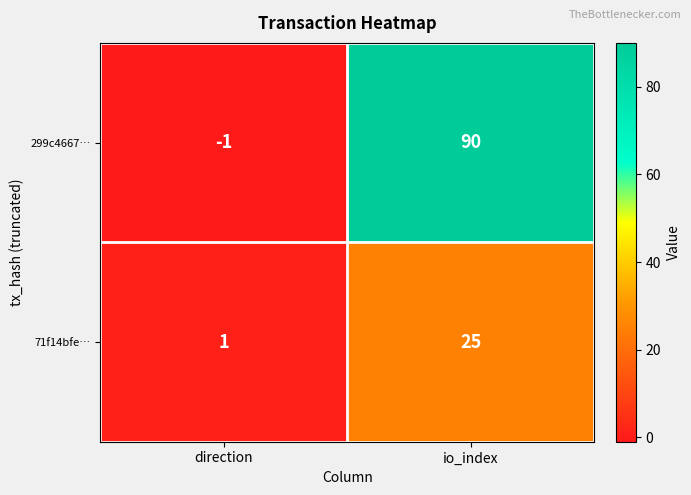

What is the difference between the highest and lowest values at direction?

2